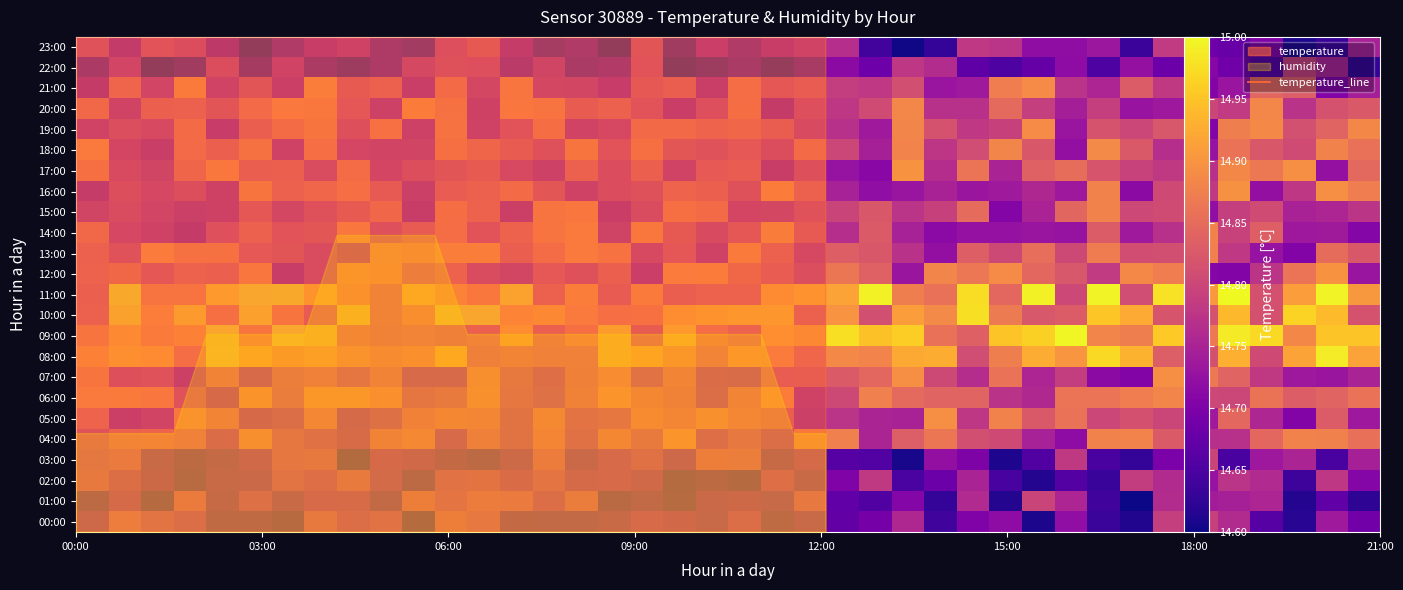

What is the label of the 8th point from the left?

07:00